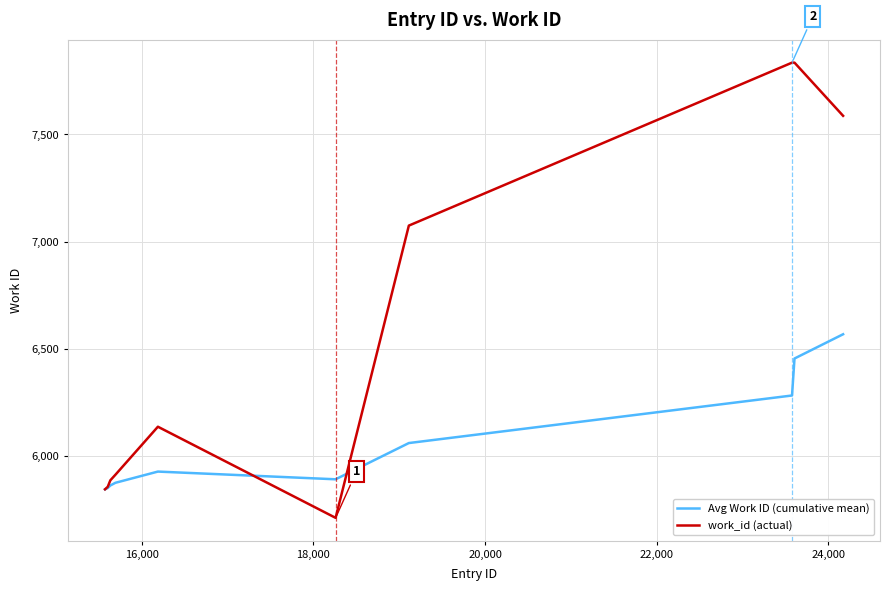

Which series has the widest spread of values?

work_id (actual)